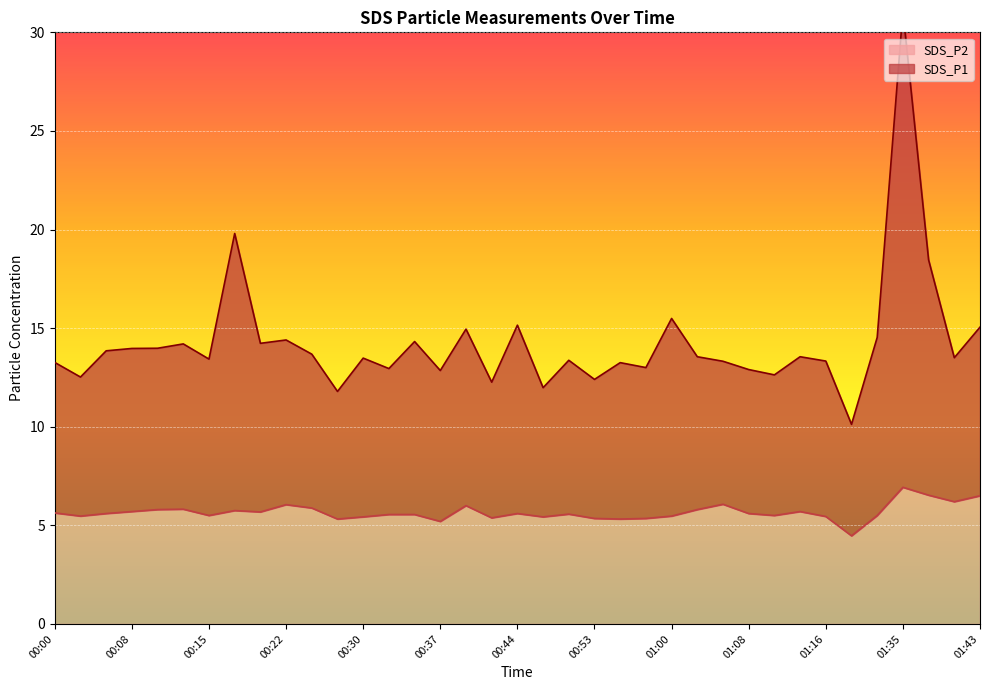

True or false: SDS_P1 and SDS_P2 cross at least once.

False